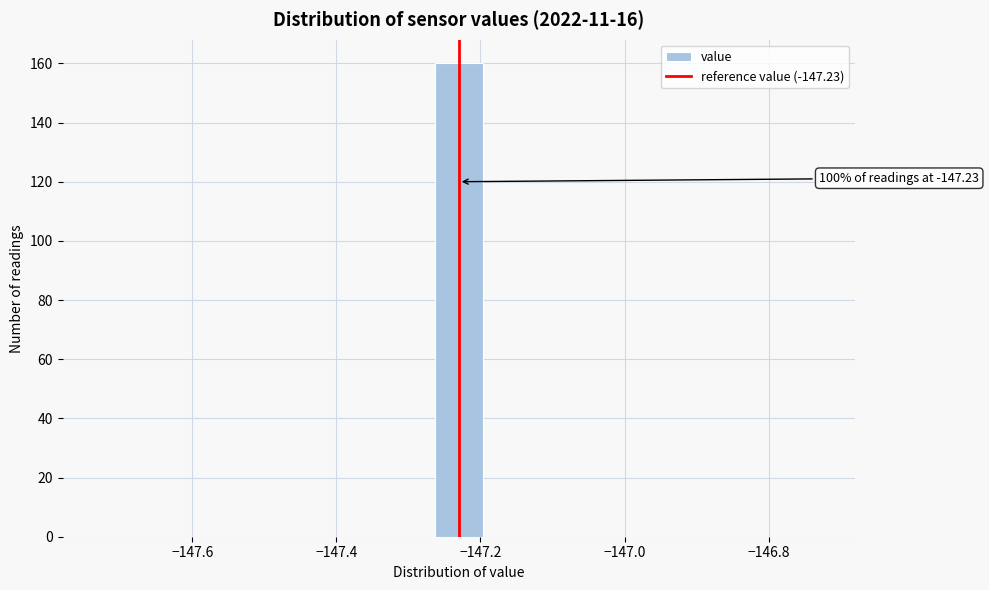

Read against the x-axis, roughly where is the centre of the tallest bar?

-147.22